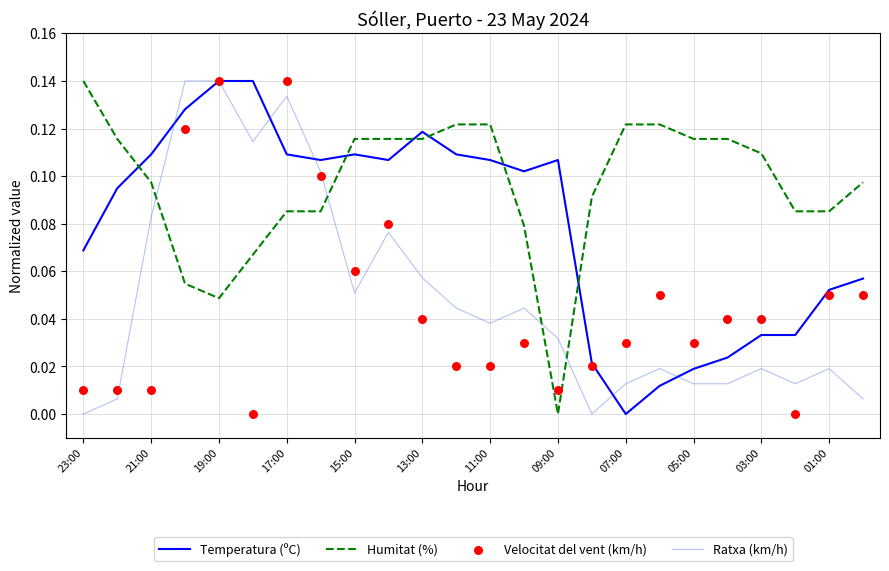

At which label does Temperatura (ºC) reach its minimum?

07:00